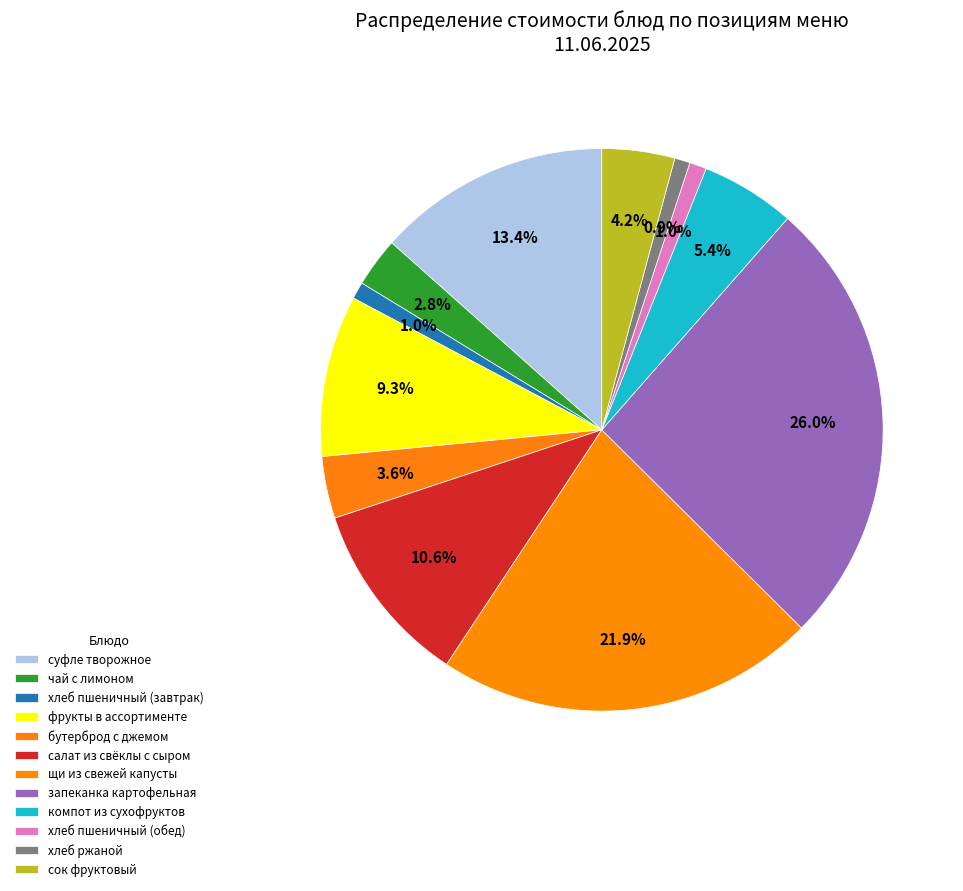

Count the number of slices in the pie.

12